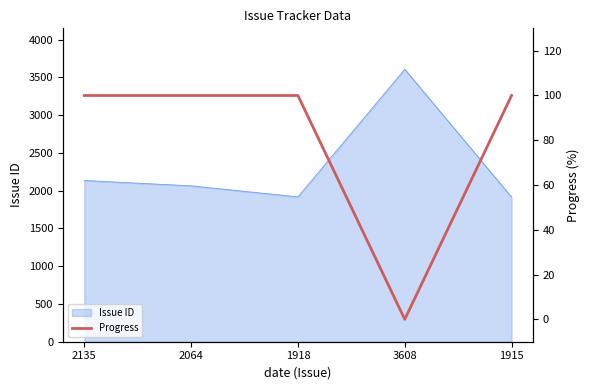

True or false: Issue ID has a value of 3608 at 3608.

True